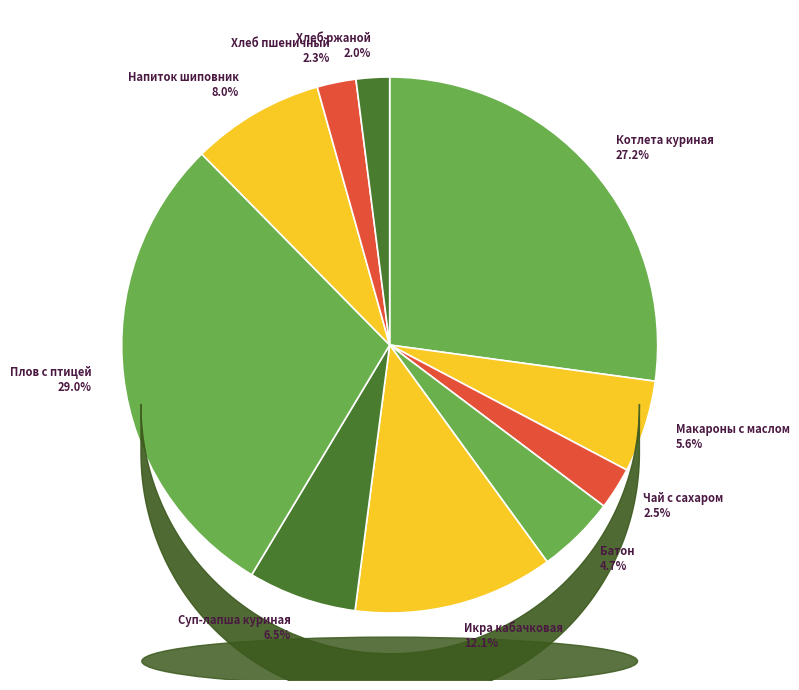

Which category has the biggest portion of the pie?

Плов с птицей